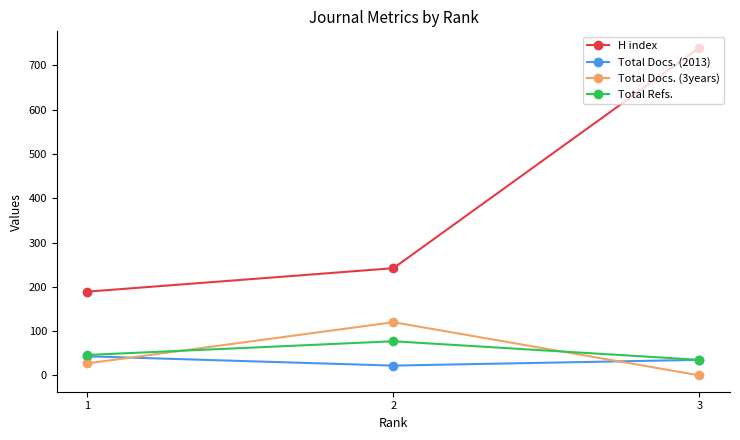

Which series has the largest total across all categories?

H index